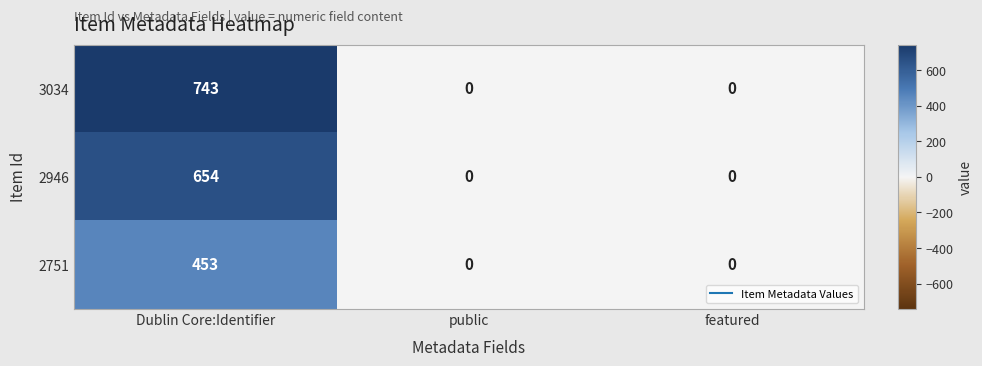

The value of 2751 at Dublin Core:Identifier is 153. True or false?

False